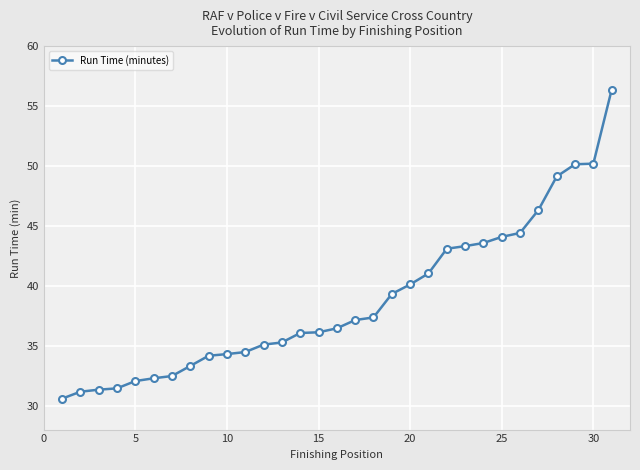

What is the greatest value displayed?

56.4